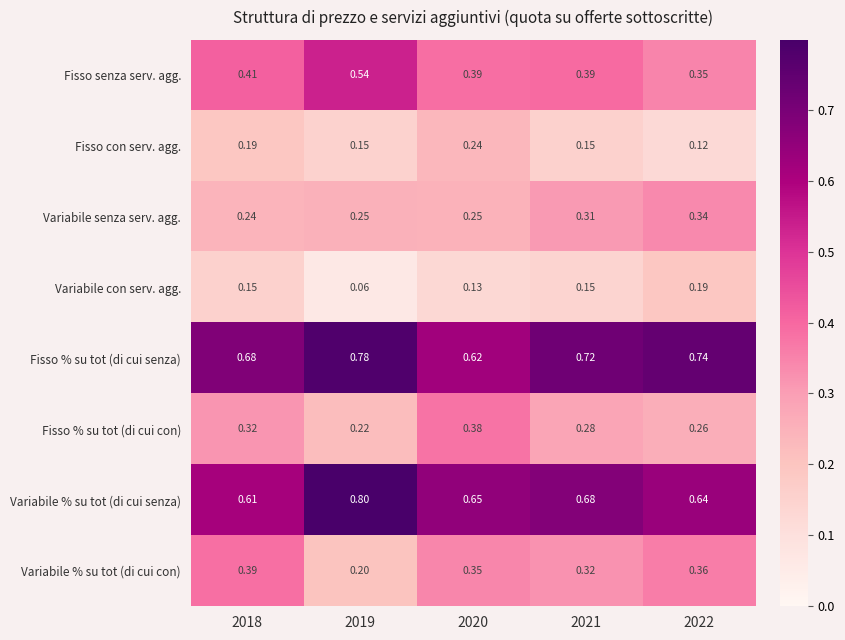

At 2022, list the series in order from largest to smallest.

Fisso % su tot (di cui senza), Variabile % su tot (di cui senza), Variabile % su tot (di cui con), Fisso senza serv. agg., Variabile senza serv. agg., Fisso % su tot (di cui con), Variabile con serv. agg., Fisso con serv. agg.